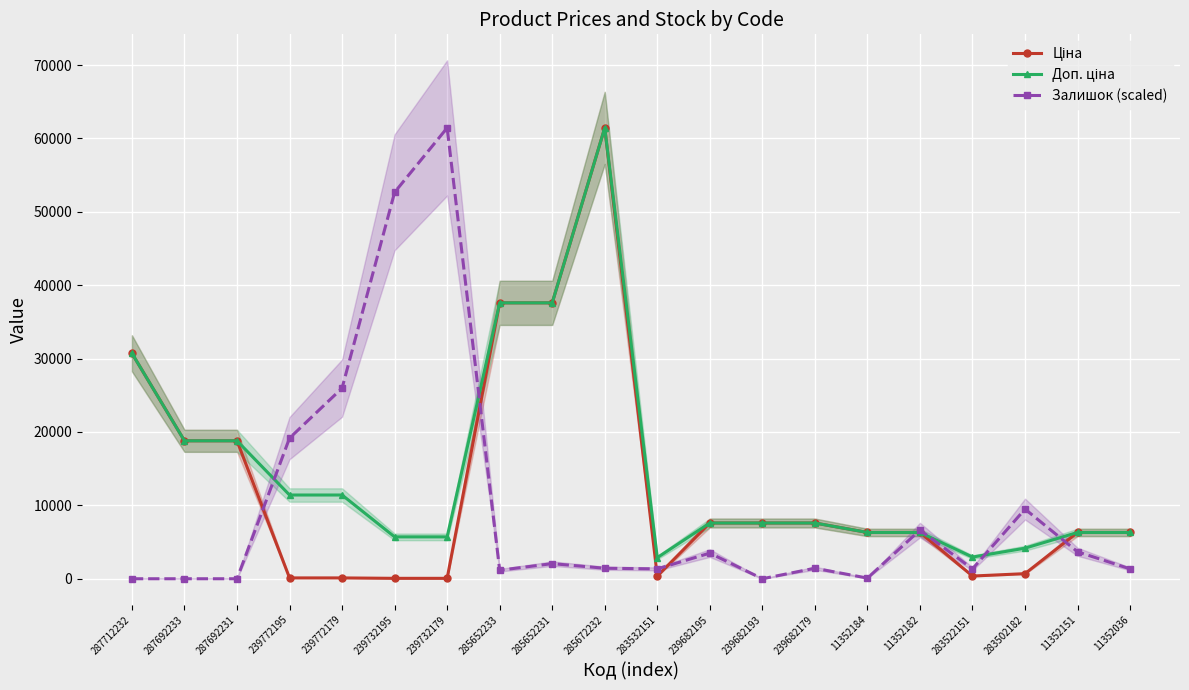

Which series has the largest range (max minus min)?

Залишок (scaled)